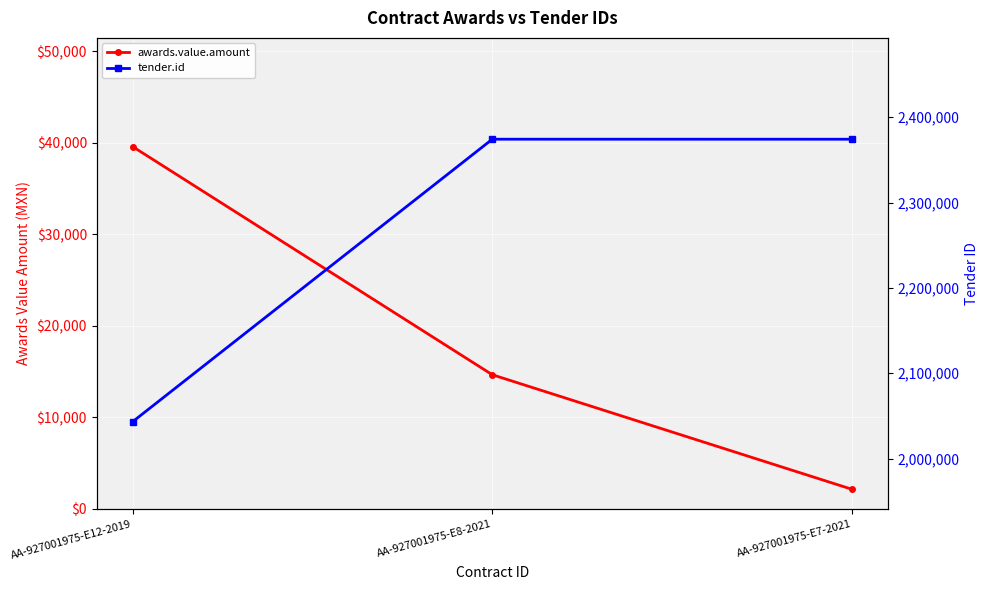

At which category is the sum across all series the highest?

AA-927001975-E8-2021